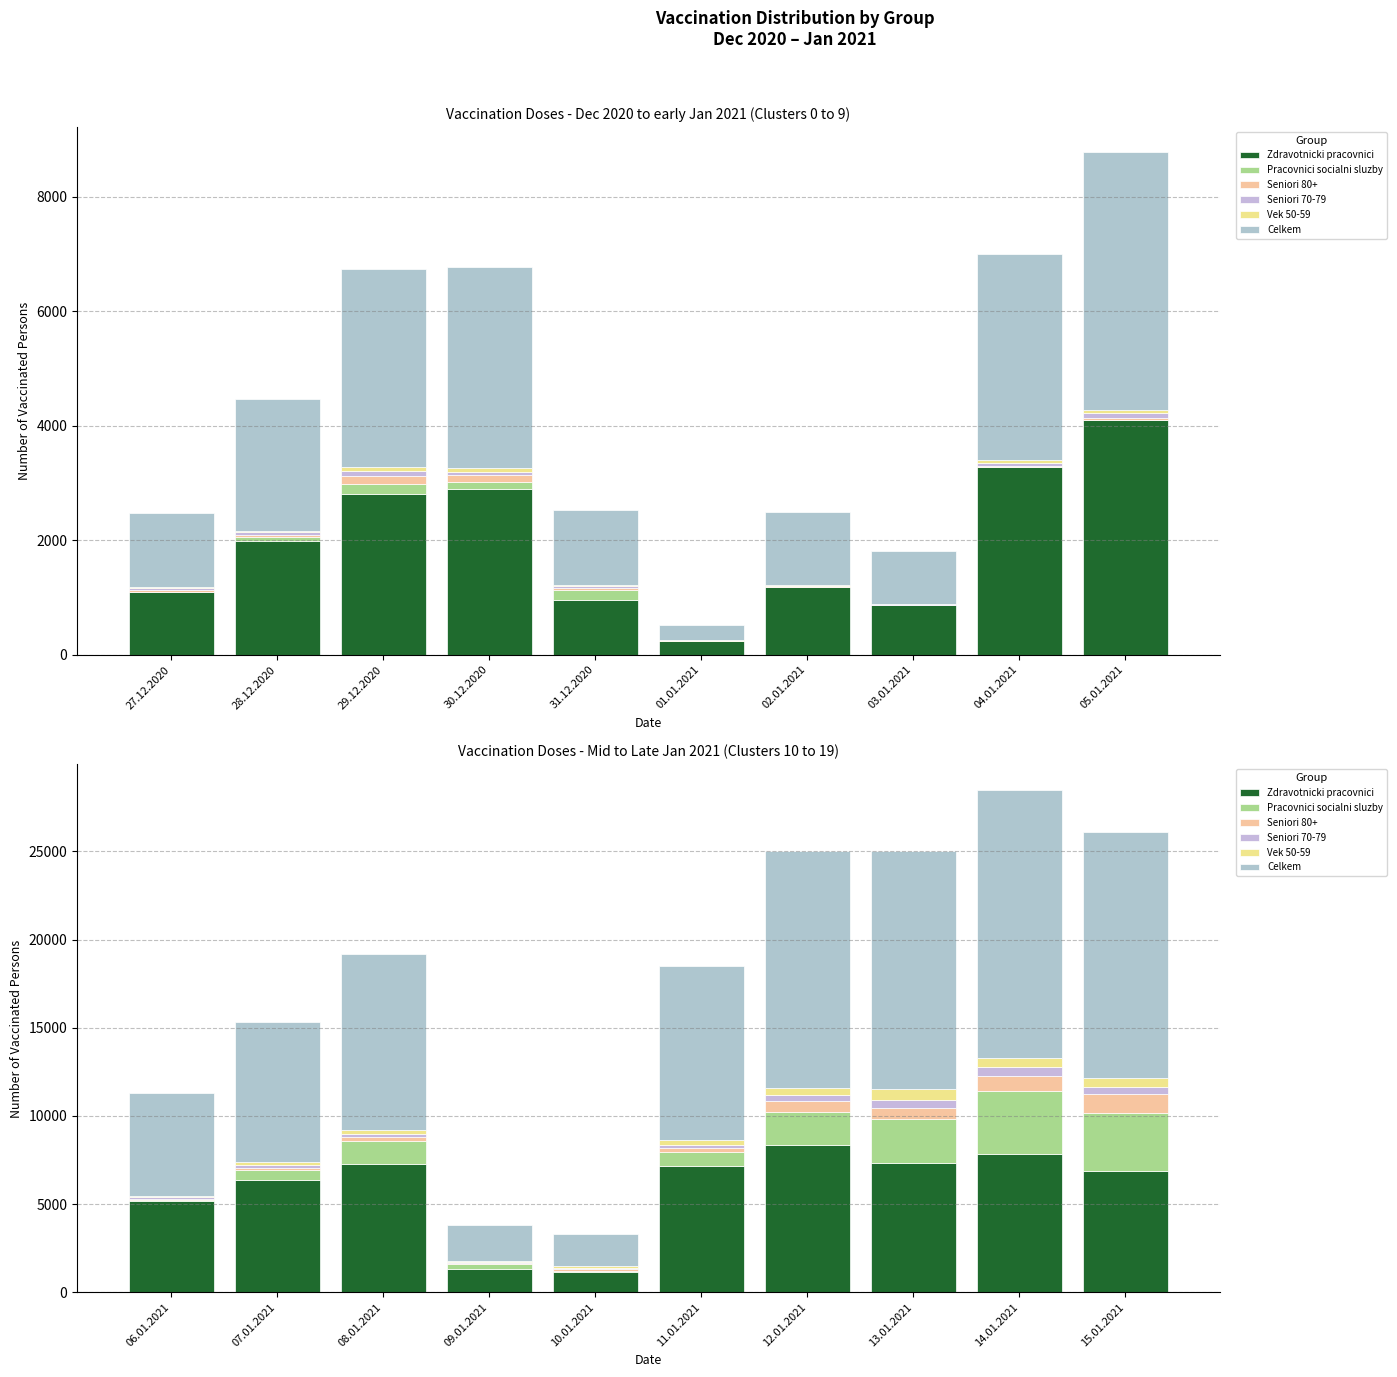

What is the sum of all Seniori 70-79 values?

2525